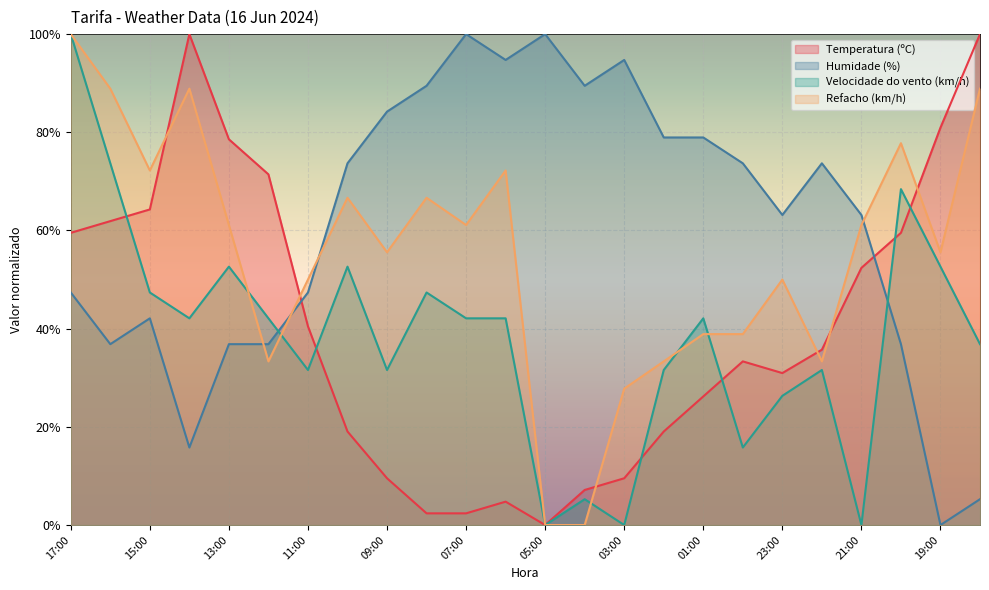

True or false: Humidade (%) and Refacho (km/h) intersect in this chart.

True